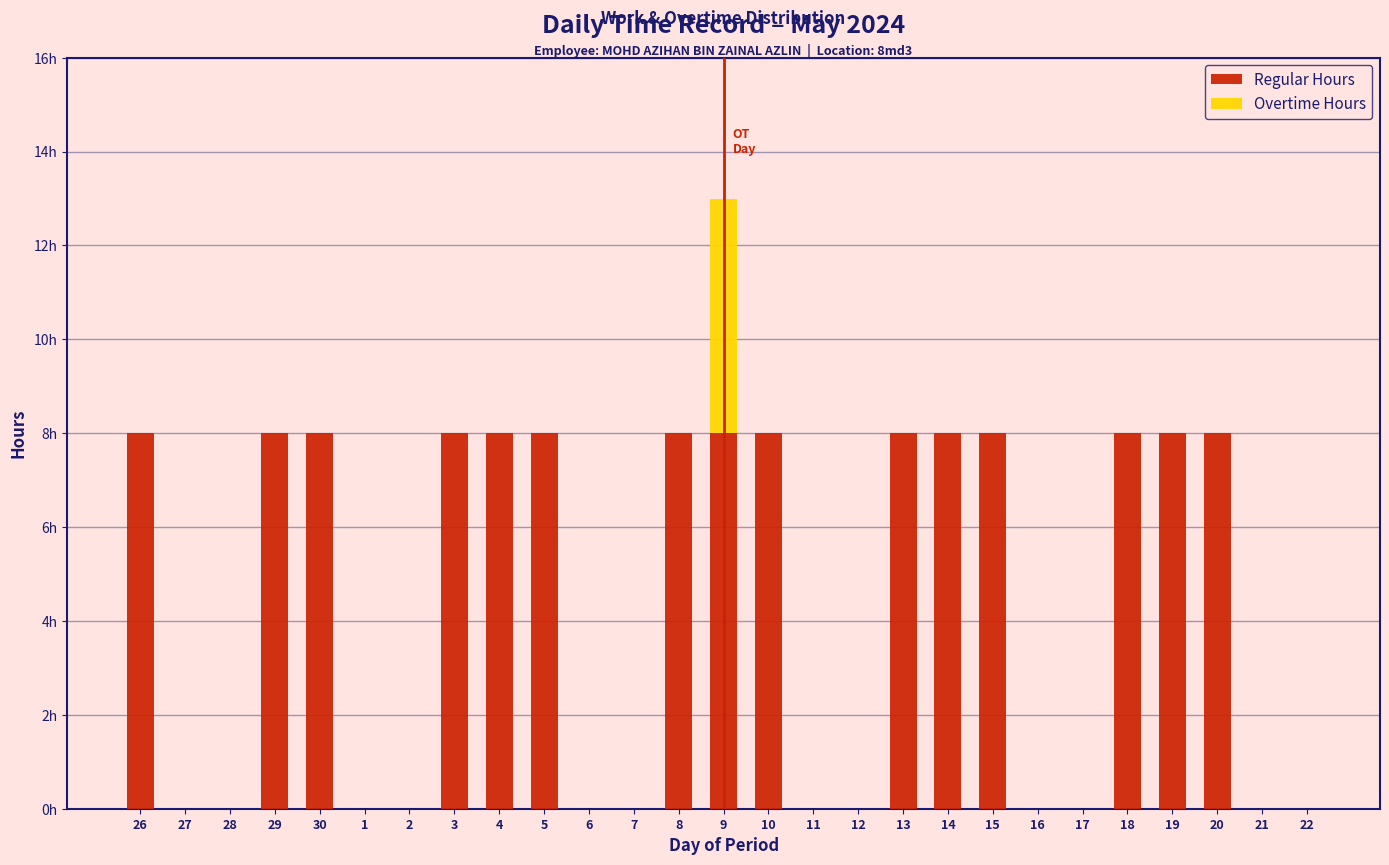

What are all the series names shown in the legend?

Regular Hours, Overtime Hours